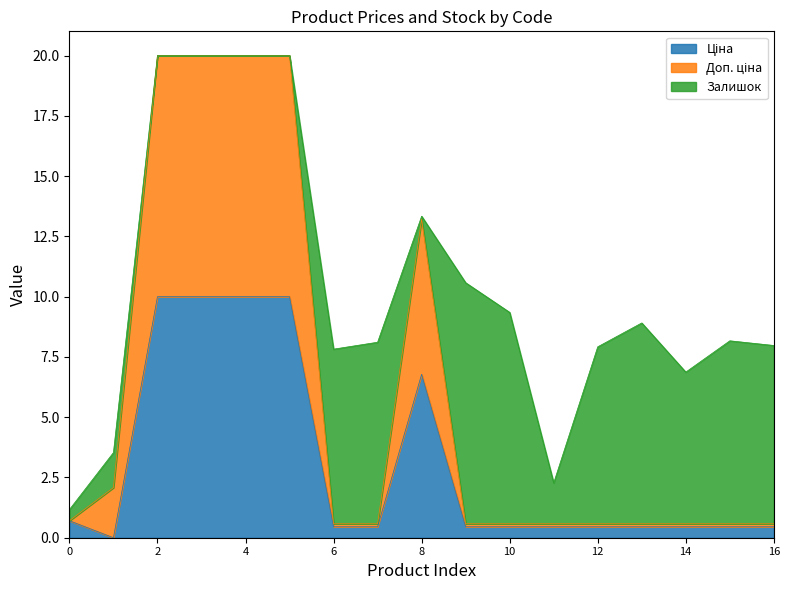

How many lines are shown in the chart?

3